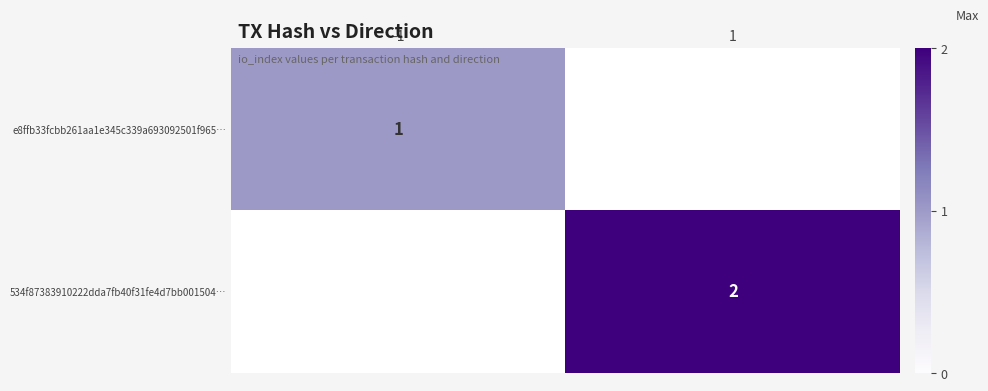

The value of 534f87383910222dda7fb40f31fe4d7bb001504… at 1 is 2. True or false?

True